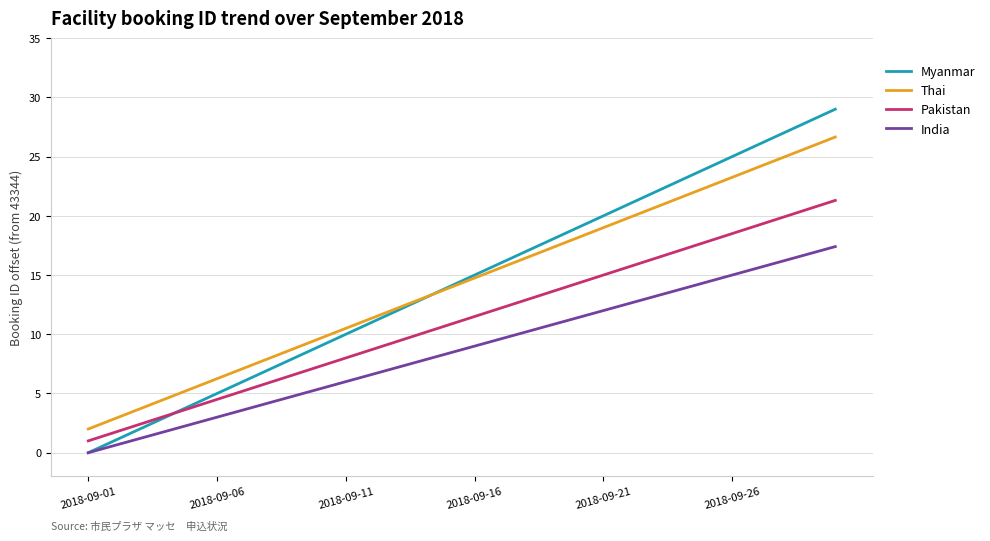

What are all the series names shown in the legend?

Myanmar, Thai, Pakistan, India